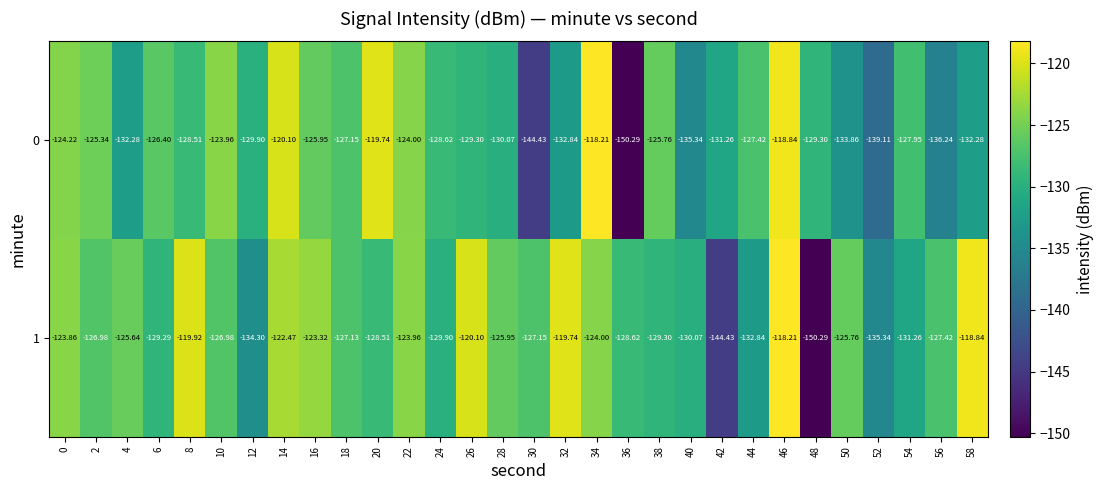

Is the value of 1 at 10 greater than the value of 0 at 54?

Yes